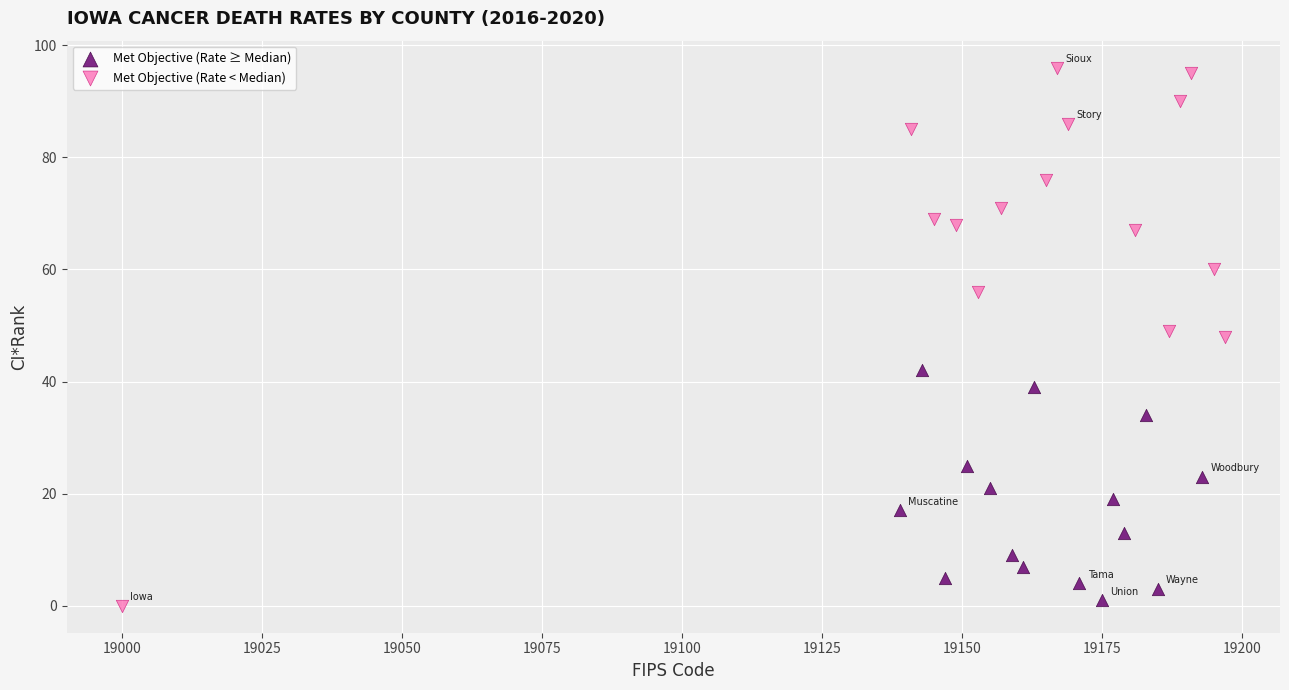

Which series has the largest Y range (max minus min)?

Met Objective (Rate < Median)